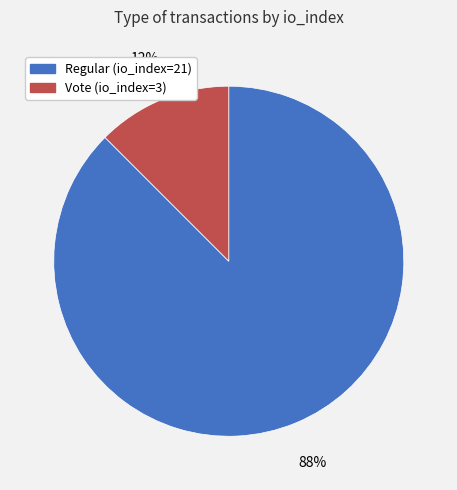

Which slice is the largest?

Regular (io_index=21)